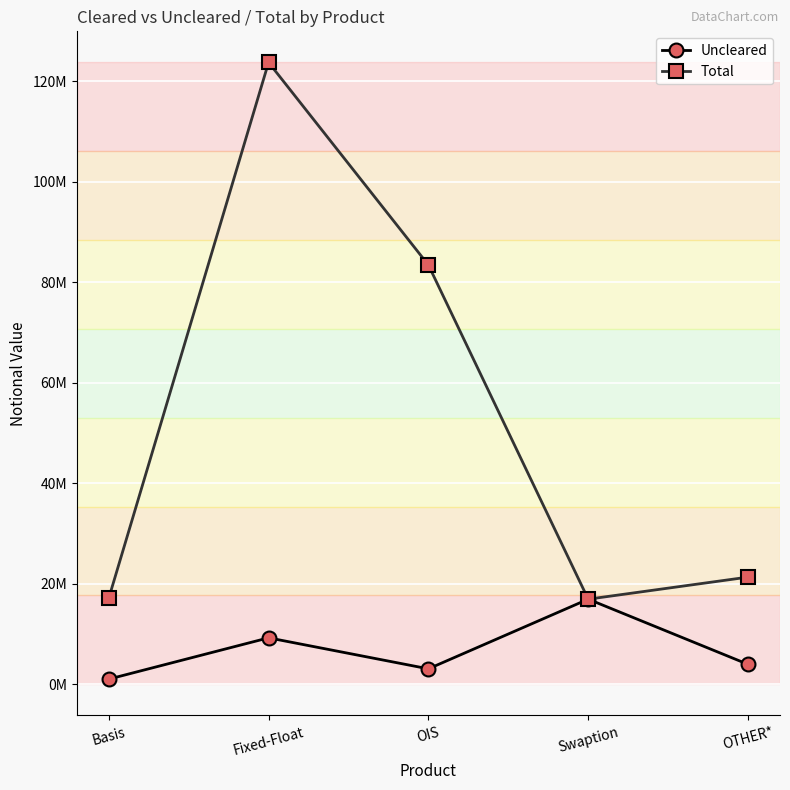

What are all the series names shown in the legend?

Uncleared, Total